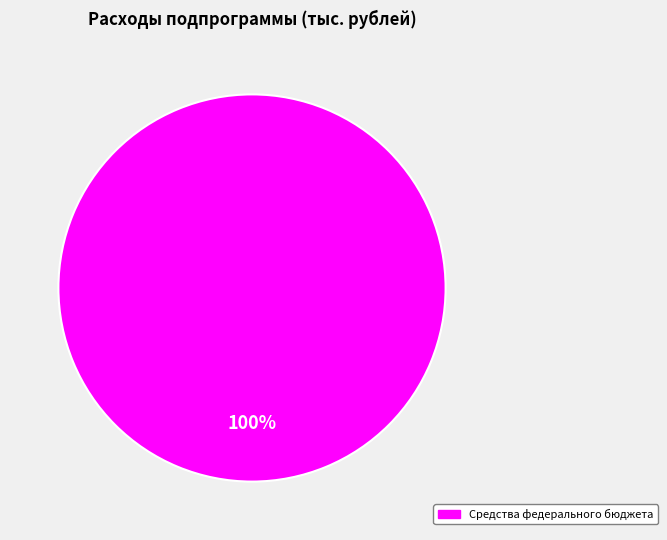

Is there a majority slice in this chart?

Yes